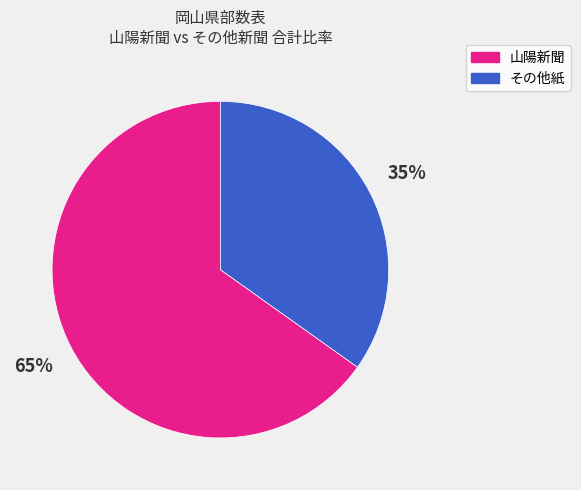

Rank the categories by value from lowest to highest.

その他紙, 山陽新聞